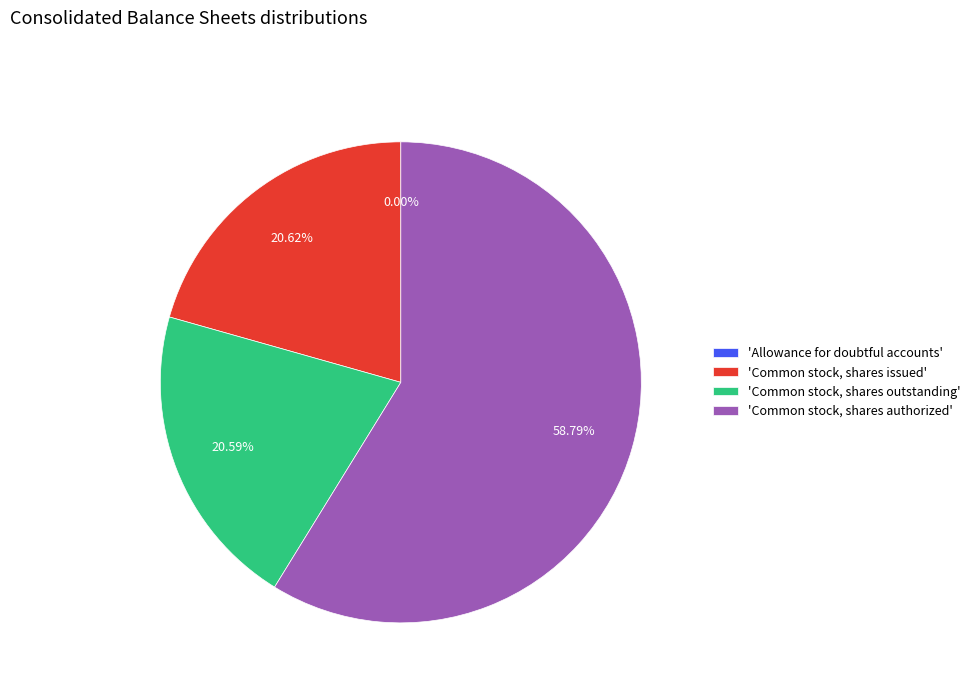

Is the sum of 'Common stock, shares issued' and 'Common stock, shares outstanding' greater than half?

No